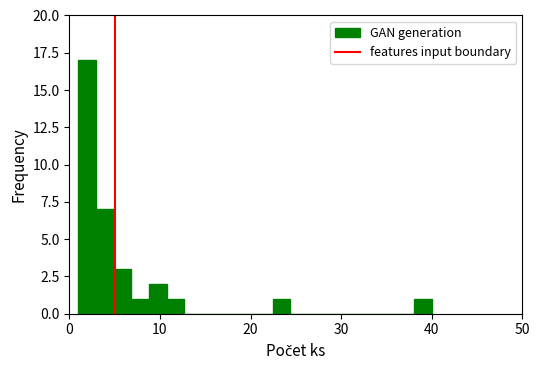

Around what value on the x-axis is the tallest bar? Give the approximate position of its centre, as read against the axis.

2